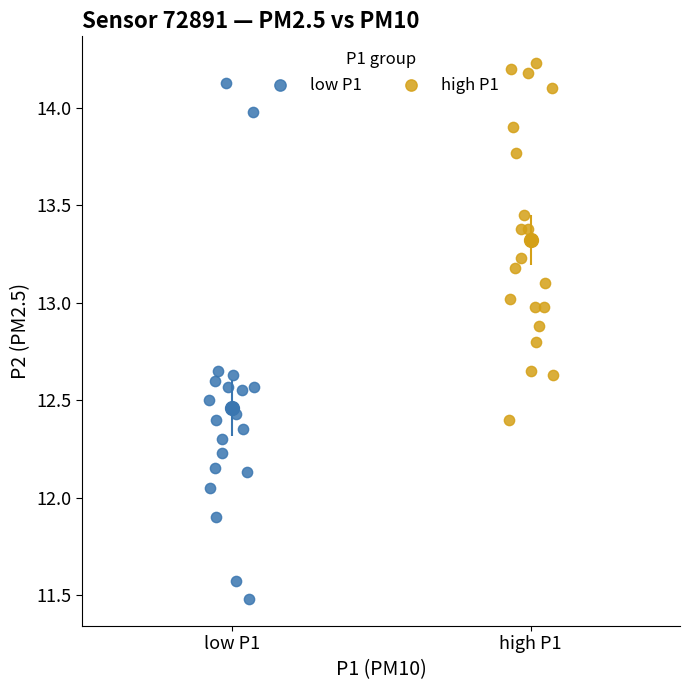

Which series reaches the maximum Y coordinate?

high P1